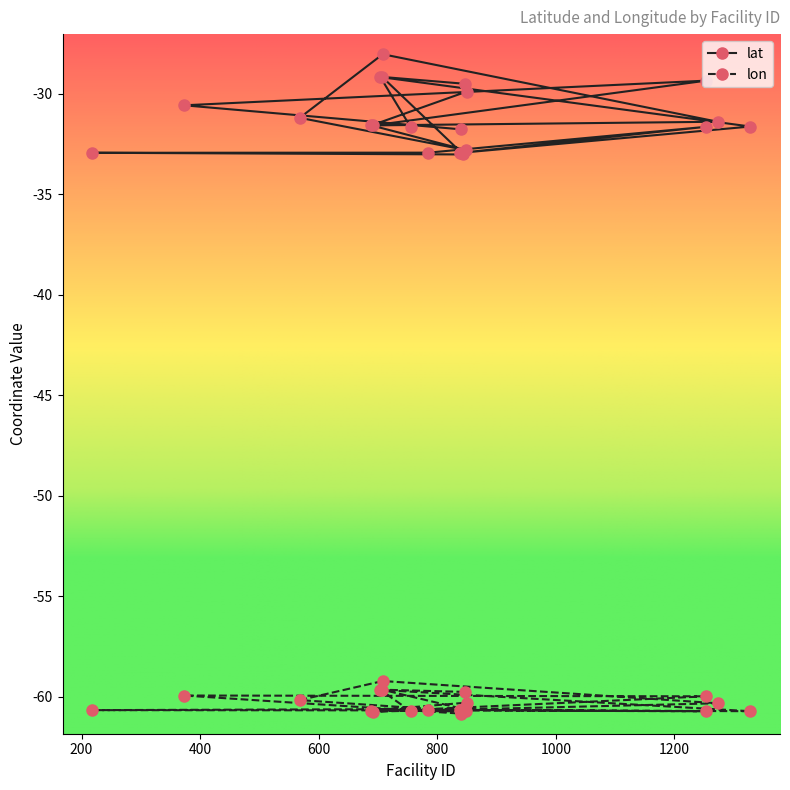

How many interior local peaks does the lon series have?

5